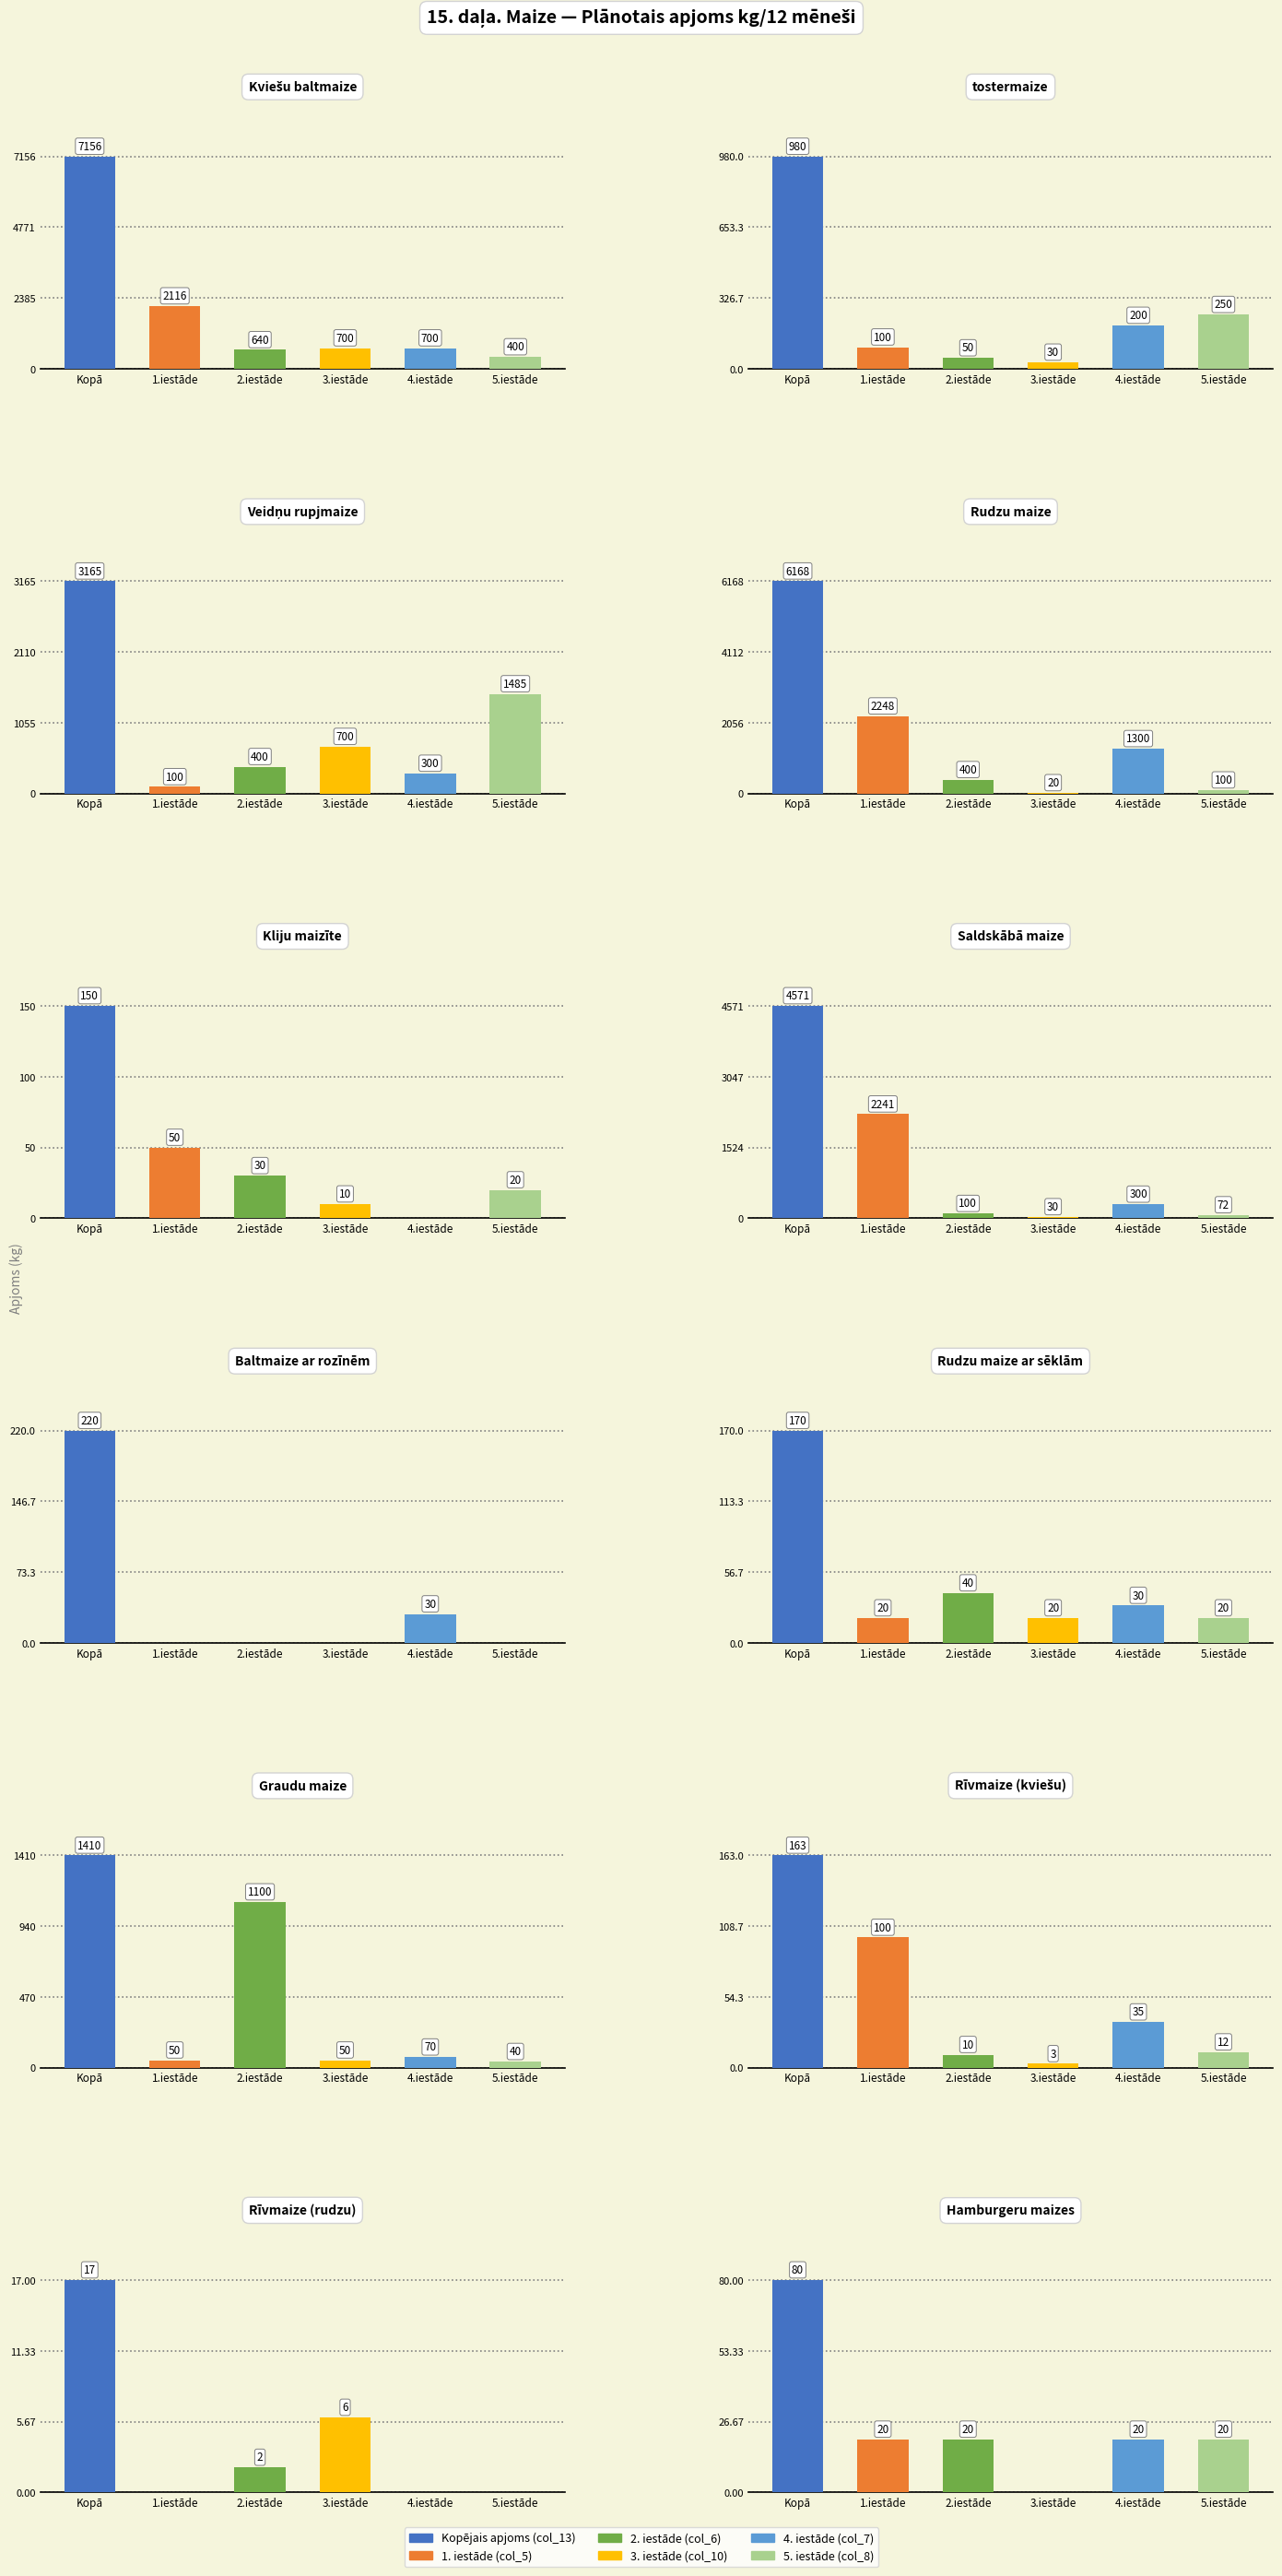

What is the sum of the Kopējais apjoms (col_13) values at Kliju maizīte and Graudu maize?

1560